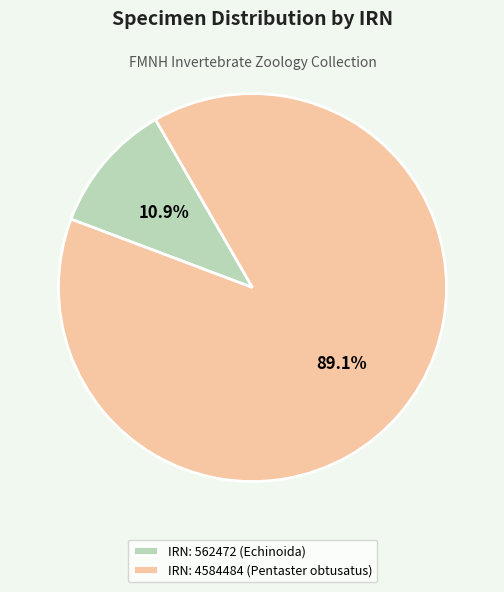

Is there a majority slice in this chart?

Yes